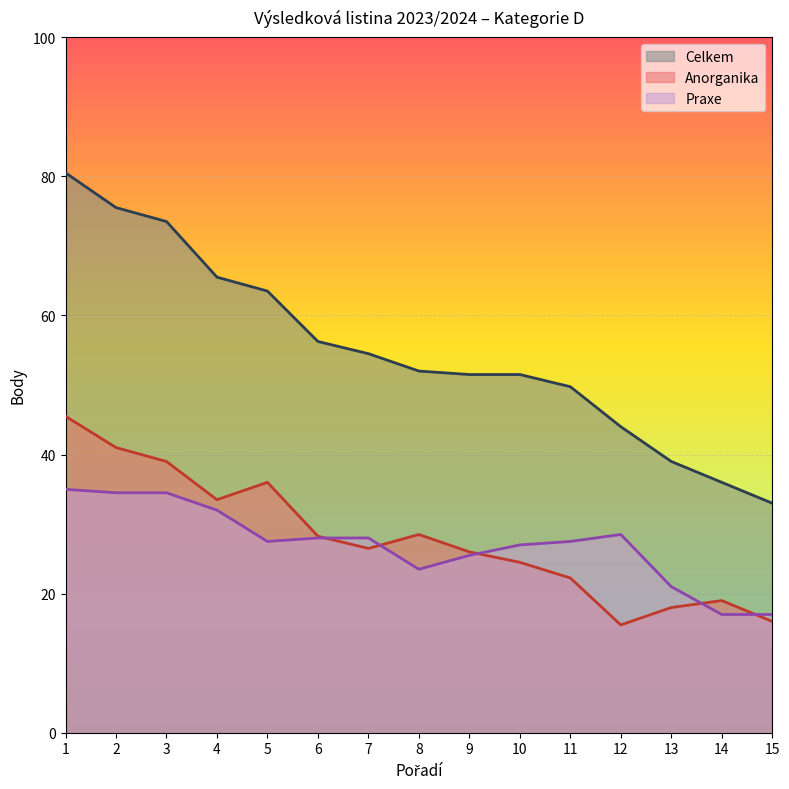

Count the number of data series in this chart.

3